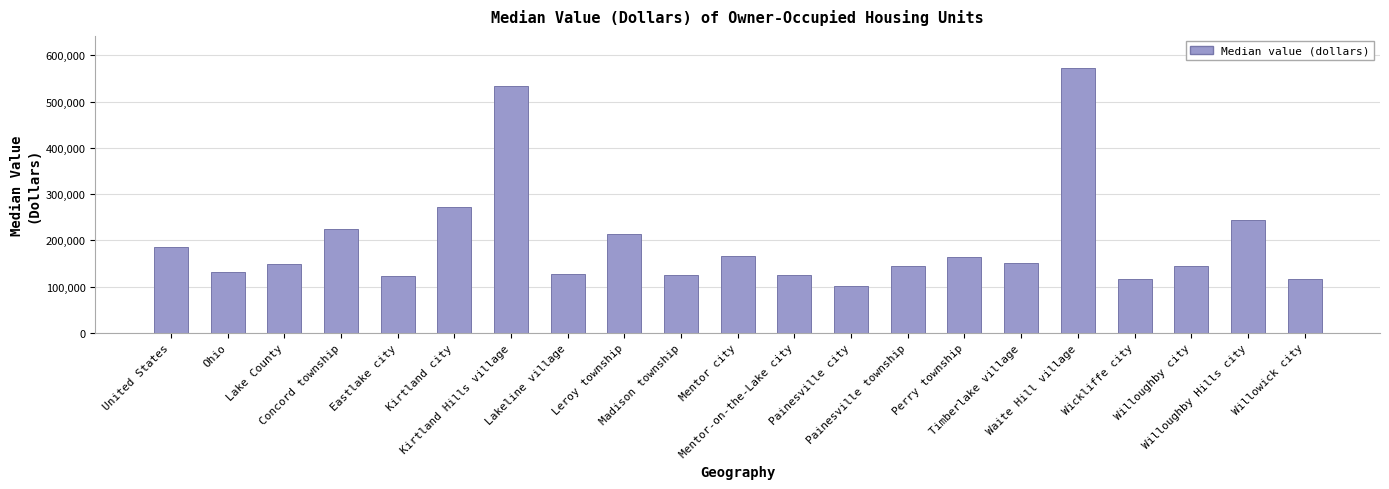

How many bars are there in total?

21